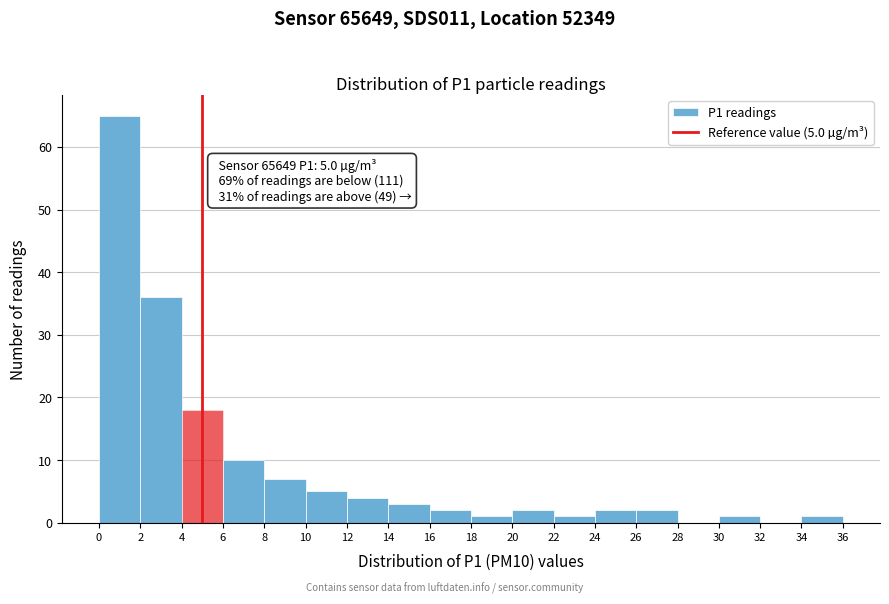

Which range on the x-axis has the tallest bar?

0 to 2